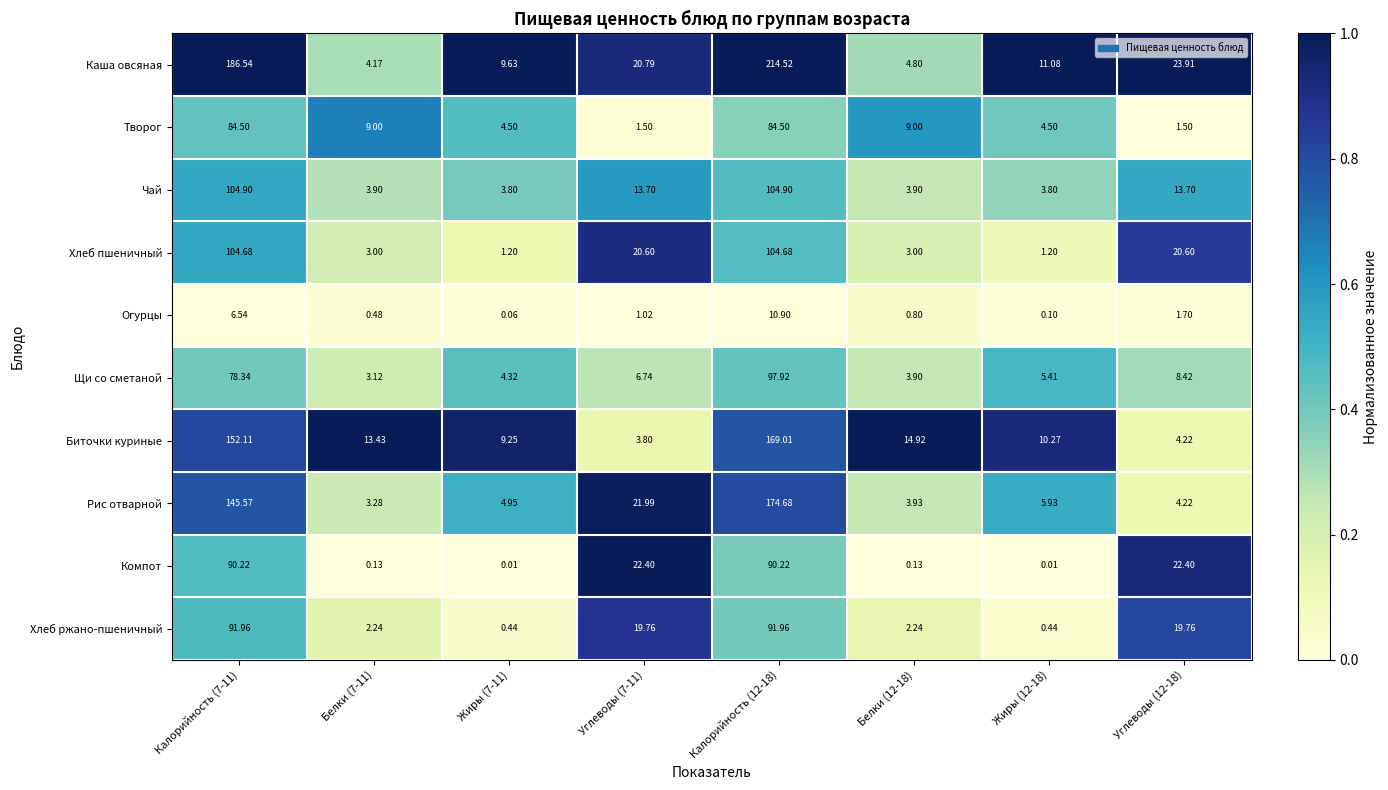

Is the value of Чай at Калорийность (12-18) greater than the value of Компот at Белки (12-18)?

Yes